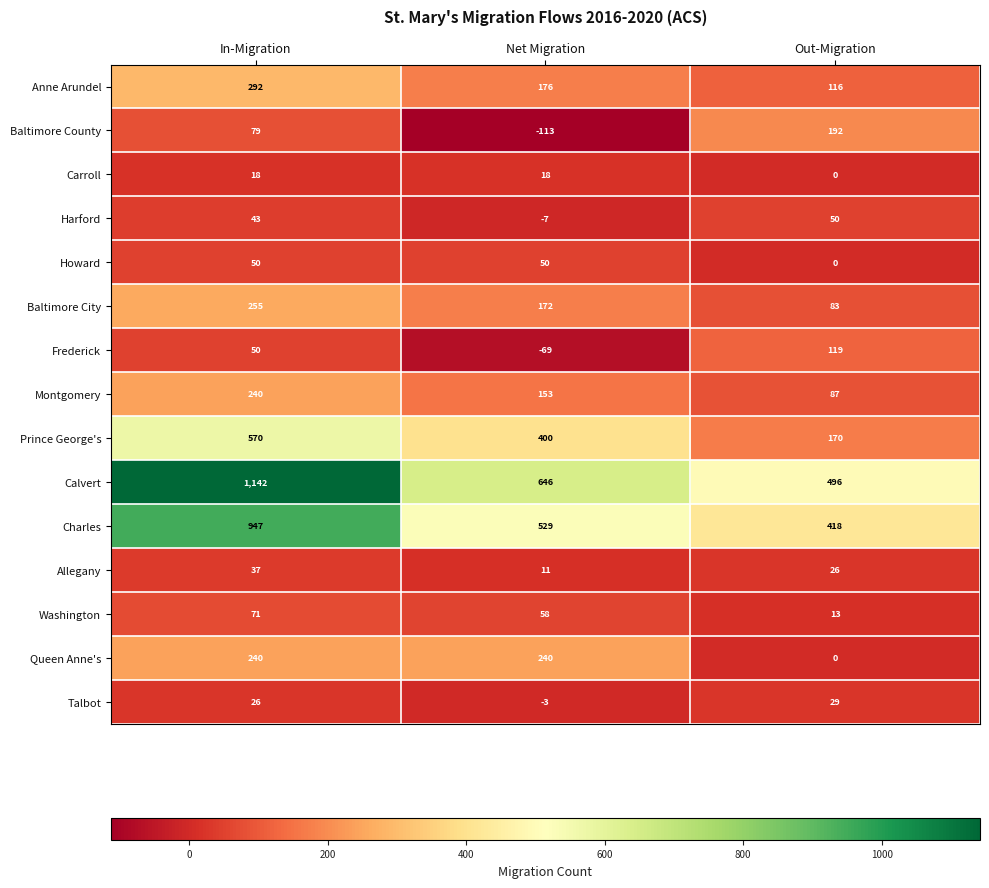

How many data points does each series have?

3